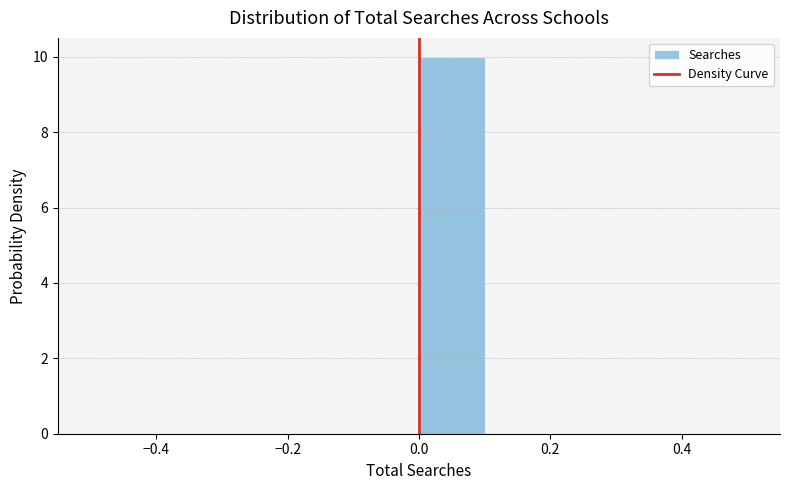

Reading left to right, transcribe this chart: for each bar, give the range it covers on the x-axis and its height. The values are not printed on the chart, so give them approximately, as read against the axis.

-0.5 to -0.4: 0
-0.4 to -0.3: 0
-0.3 to -0.2: 0
-0.2 to -0.1: 0
-0.1 to 0.0: 0
0.0 to 0.1: 10
0.1 to 0.2: 0
0.2 to 0.3: 0
0.3 to 0.4: 0
0.4 to 0.5: 0